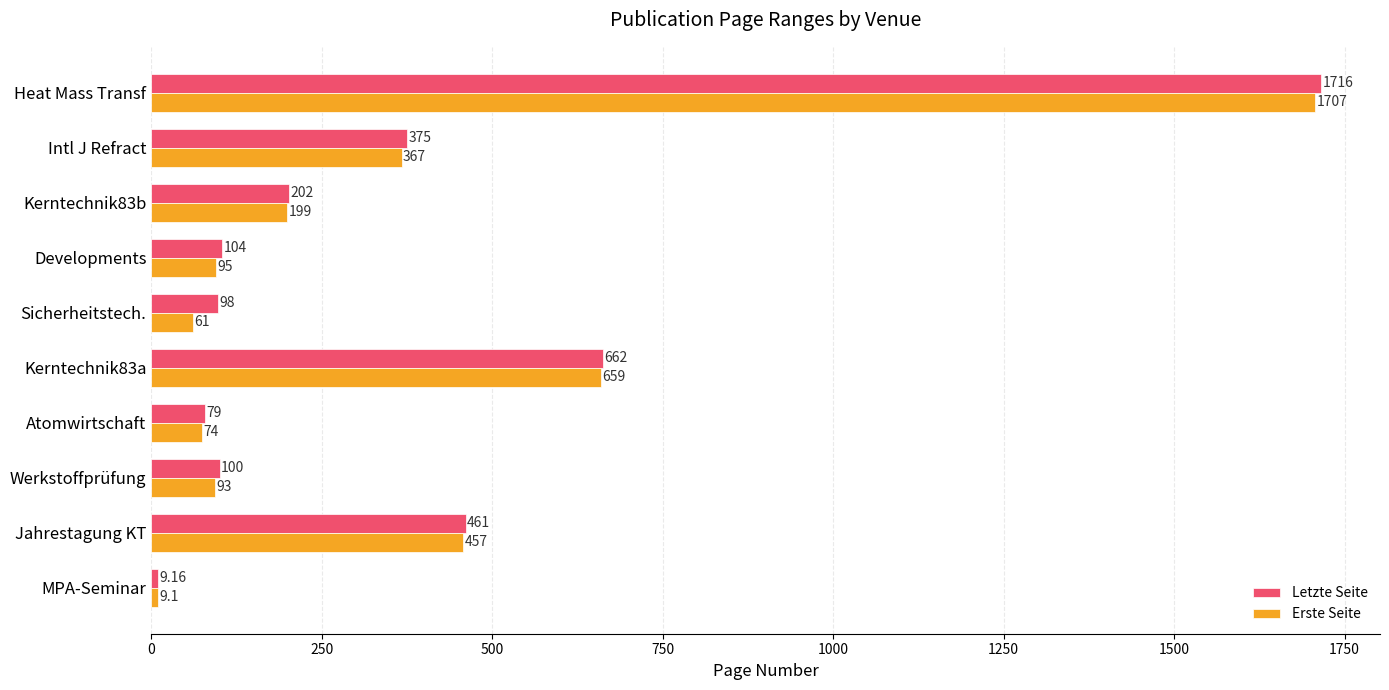

Which series changed the most between Kerntechnik83a and Developments?

Erste Seite